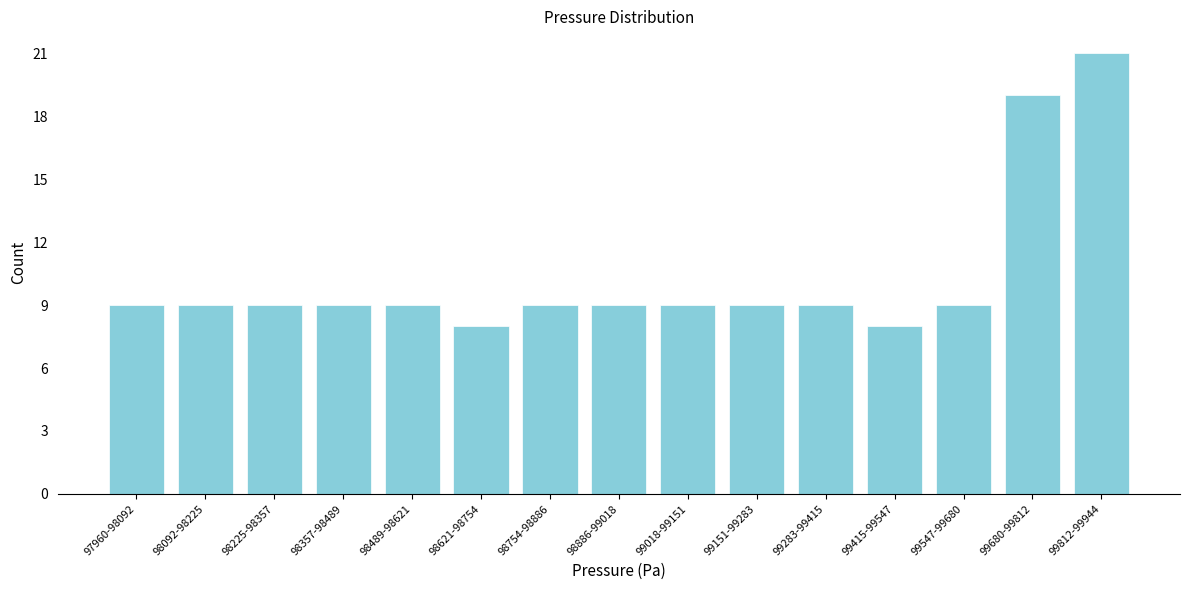

Reading left to right, what are all the values shown in this chart?

97960-98092=9	98092-98225=9	98225-98357=9	98357-98489=9	98489-98621=9	98621-98754=8	98754-98886=9	98886-99018=9	99018-99151=9	99151-99283=9	99283-99415=9	99415-99547=8	99547-99680=9	99680-99812=19	99812-99944=21